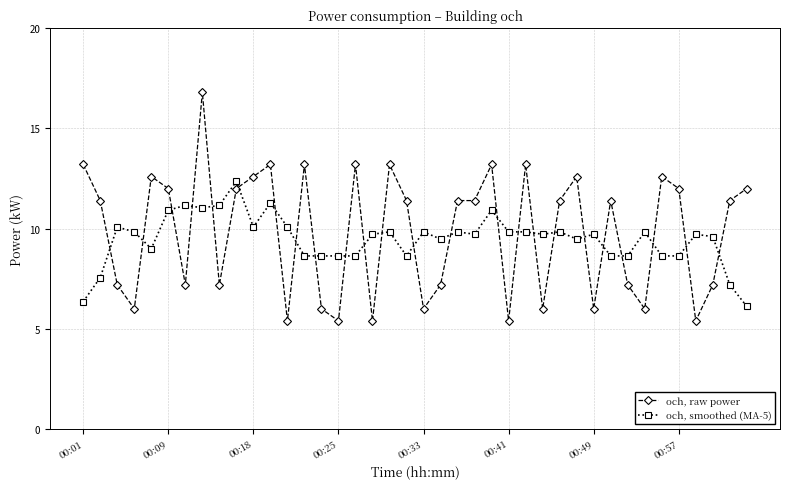

Which series has the largest range (max minus min)?

och, raw power